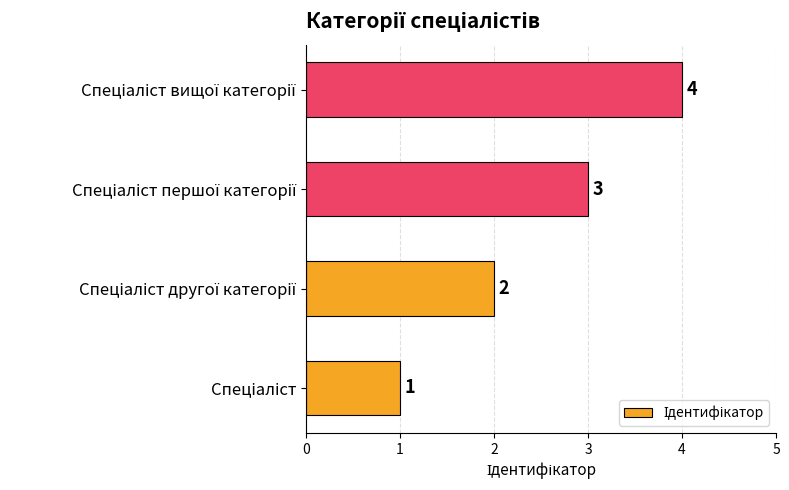

What is the sum of all values?

10